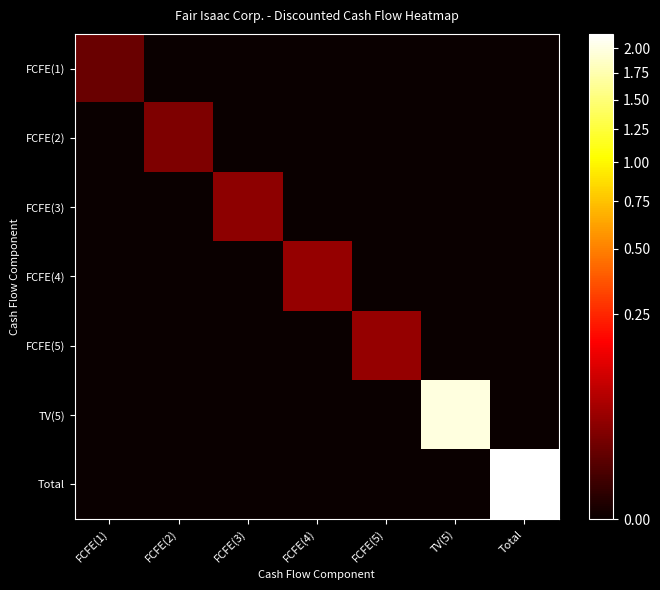

What is the total value across all series at FCFE(1)?

1695155